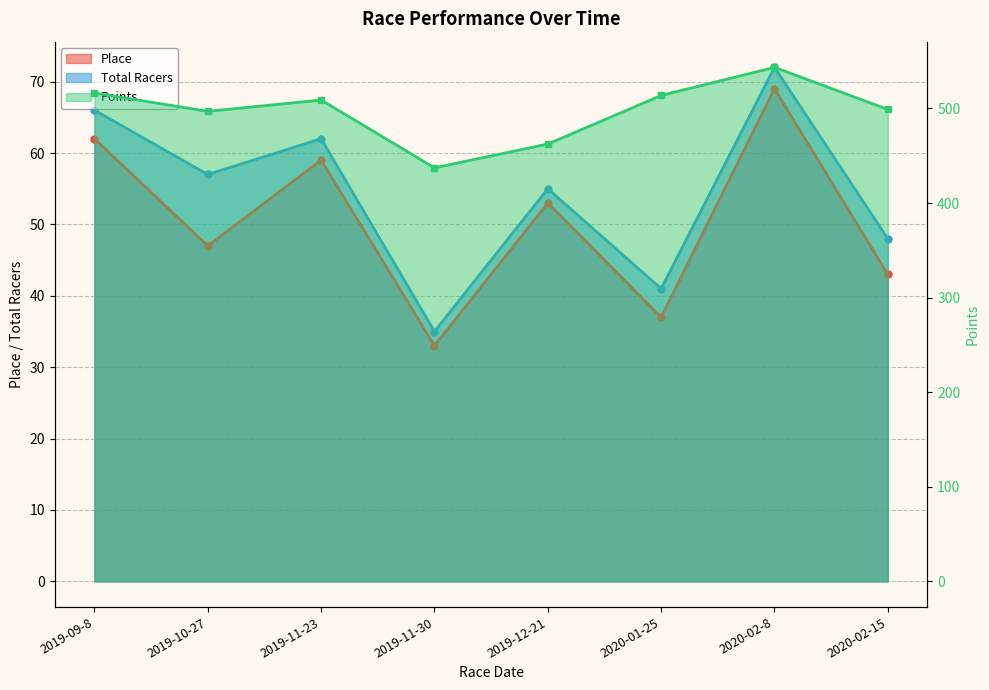

True or false: Place and Total Racers cross at least once.

False